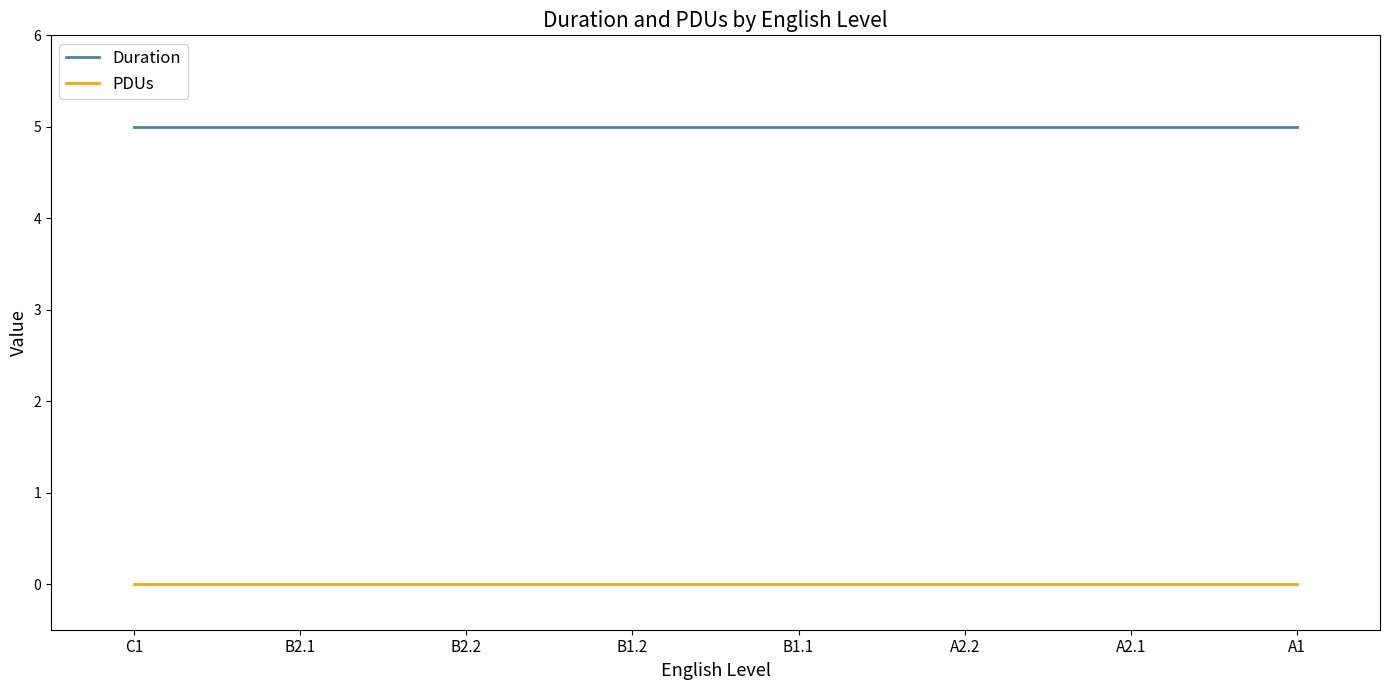

What is the lowest value of the Duration series?

5